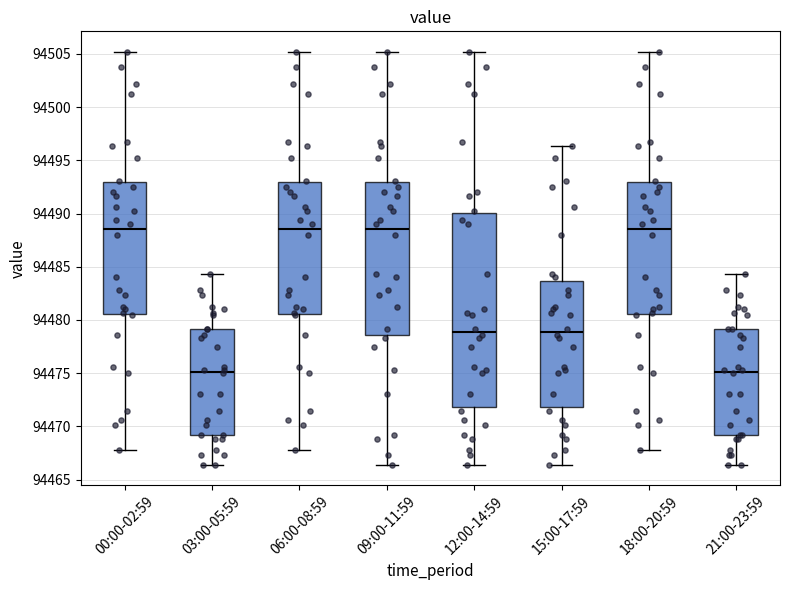

Reading left to right, read every box against the y-axis: the position of its median line, the range the box covers, and the ends of its whiskers. The values are not printed on the chart, so give them approximately, as read against the axis.

00:00-02:59: median 94488.5, box 94480.5 to 94493.0, whiskers 94468.0 to 94505.0
03:00-05:59: median 94475.0, box 94469.0 to 94479.0, whiskers 94466.5 to 94484.5
06:00-08:59: median 94488.5, box 94480.5 to 94493.0, whiskers 94468.0 to 94505.0
09:00-11:59: median 94488.5, box 94478.5 to 94493.0, whiskers 94466.5 to 94505.0
12:00-14:59: median 94479.0, box 94472.0 to 94490.0, whiskers 94466.5 to 94505.0
15:00-17:59: median 94479.0, box 94472.0 to 94483.5, whiskers 94466.5 to 94496.5
18:00-20:59: median 94488.5, box 94480.5 to 94493.0, whiskers 94468.0 to 94505.0
21:00-23:59: median 94475.0, box 94469.0 to 94479.0, whiskers 94466.5 to 94484.5